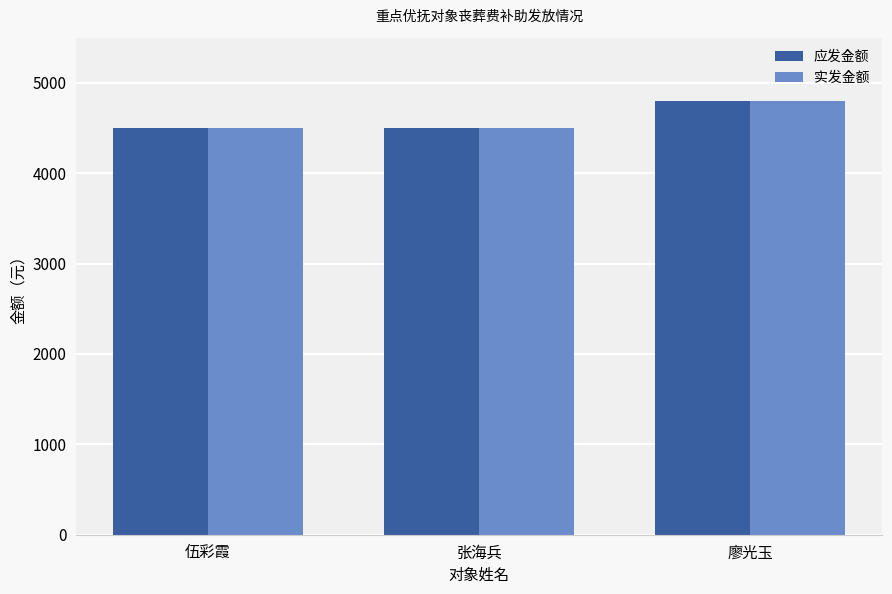

Is it true that 应发金额 equals 2511 at 伍彩霞?

False